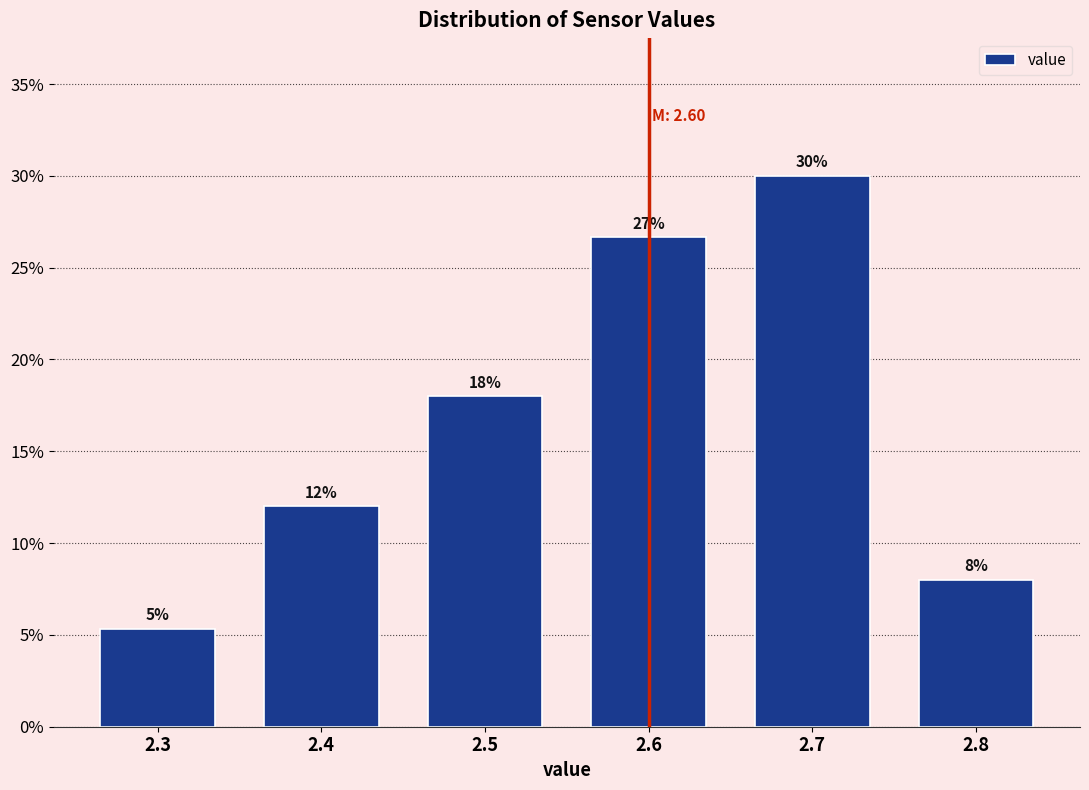

Over which range of the x-axis is the bar tallest?

2.65 to 2.75